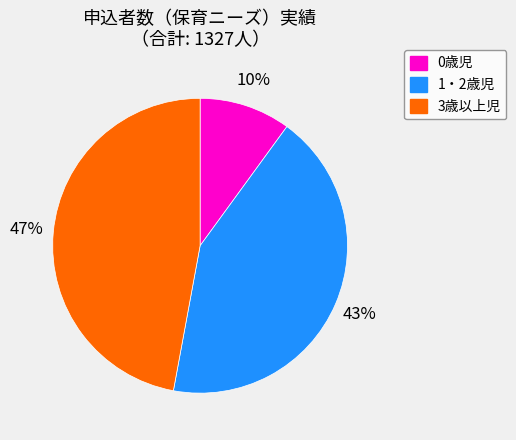

Do 3歳以上児 and 1・2歳児 together represent more than half of the pie?

Yes